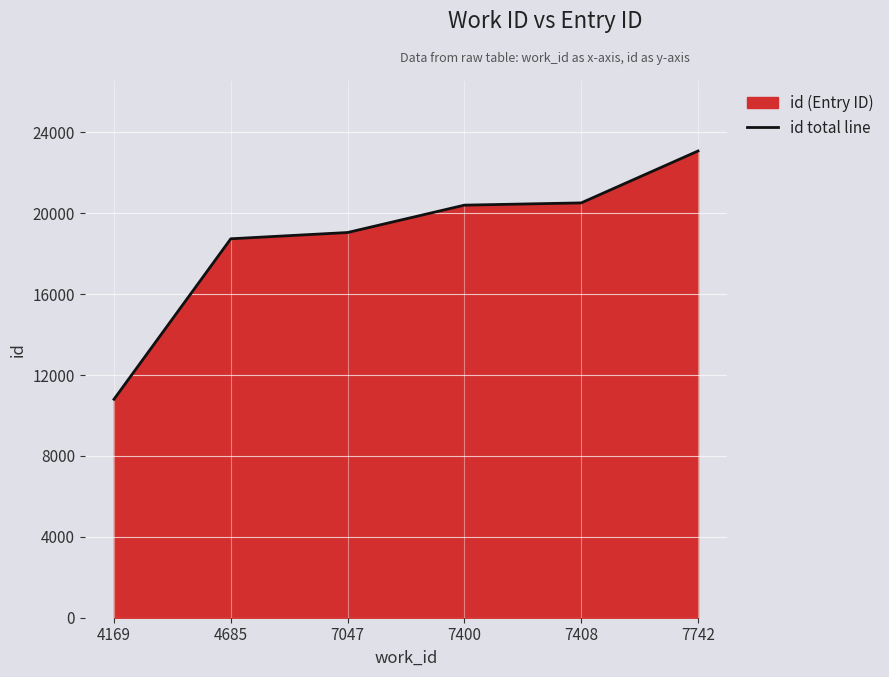

Which has a higher value, 7742 or 4169?

7742